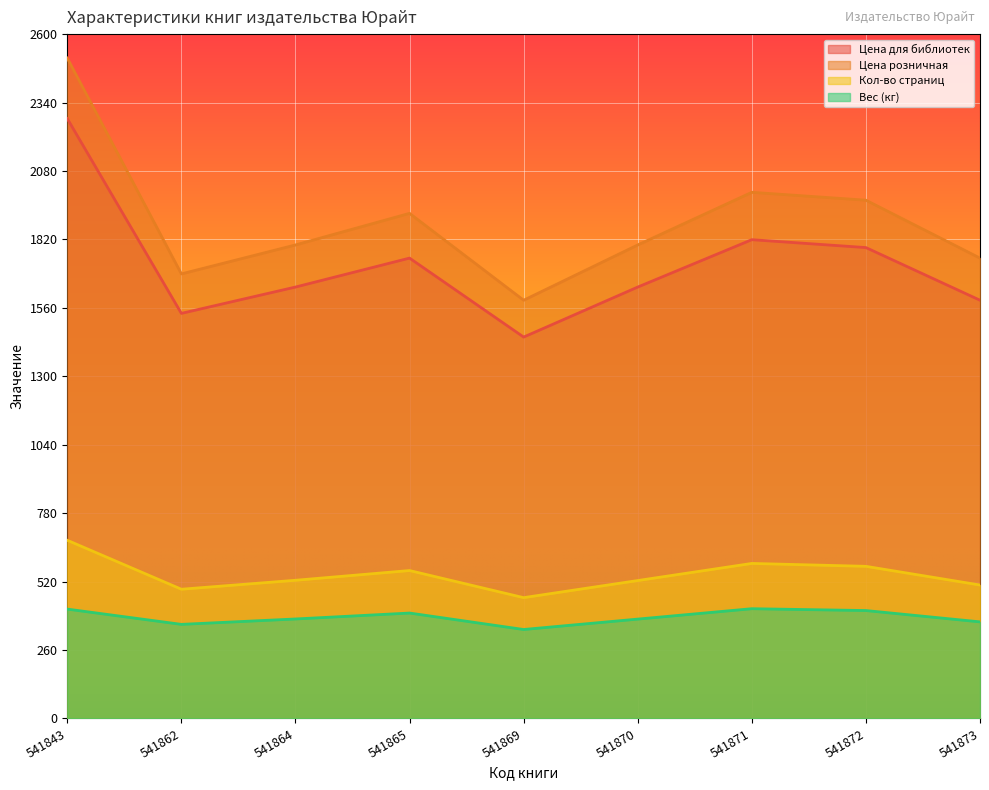

Read the Кол-во страниц value at 541864.

525.0